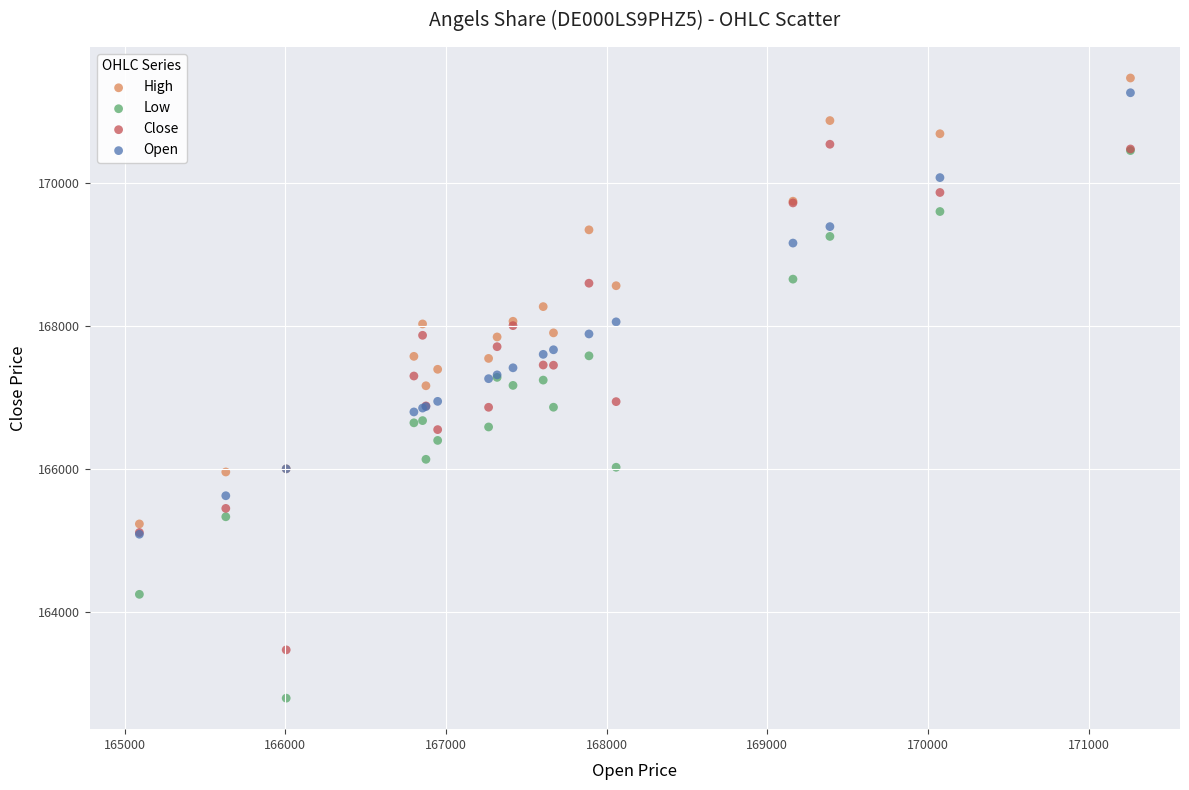

Which series has the largest Y range (max minus min)?

Low